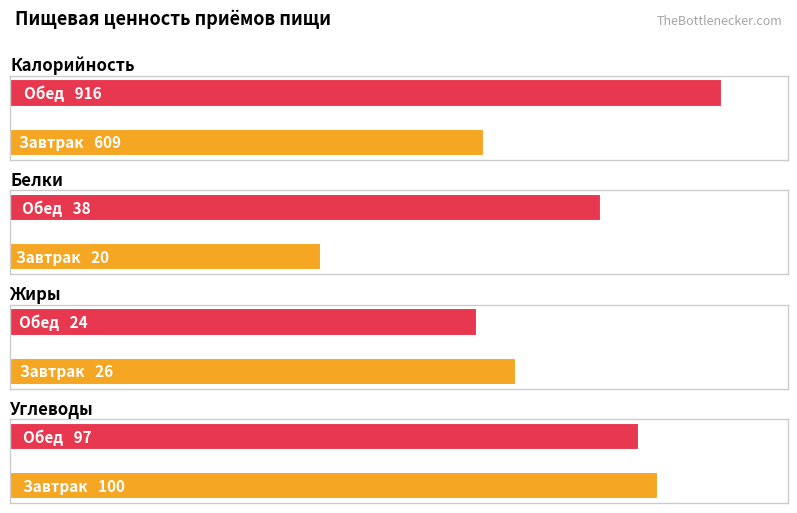

What is the spread (max minus min) of values at Завтрак?

589